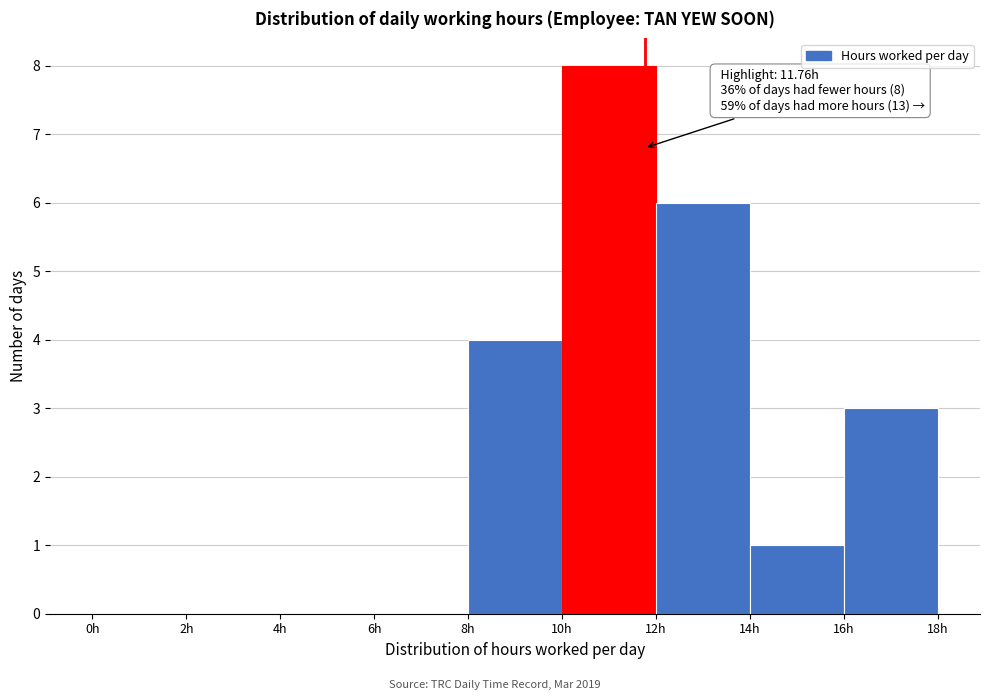

Over which range of the x-axis is the bar tallest?

10 to 12